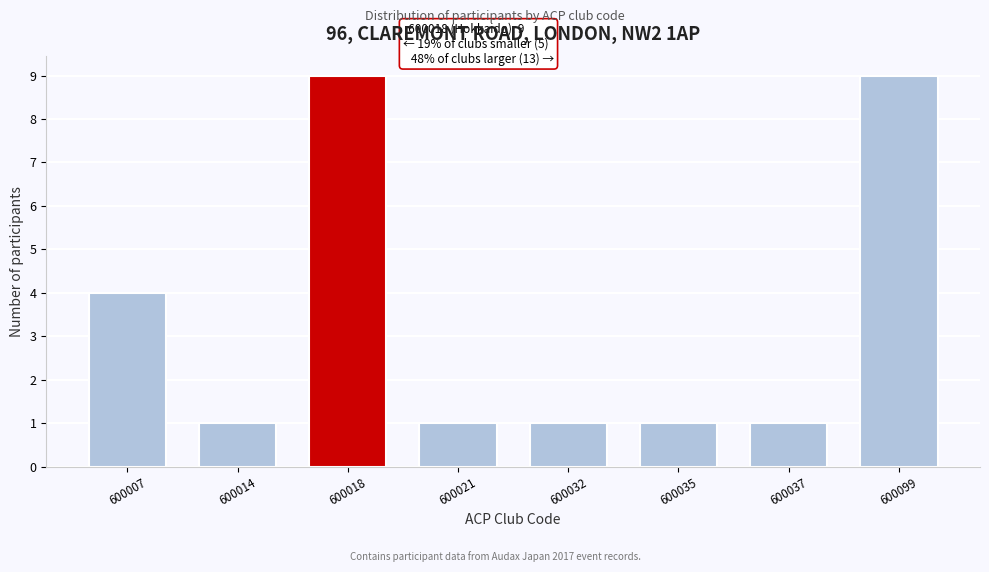

Reading left to right, extract all data points from this chart.

600007=4	600014=1	600018=9	600021=1	600032=1	600035=1	600037=1	600099=9